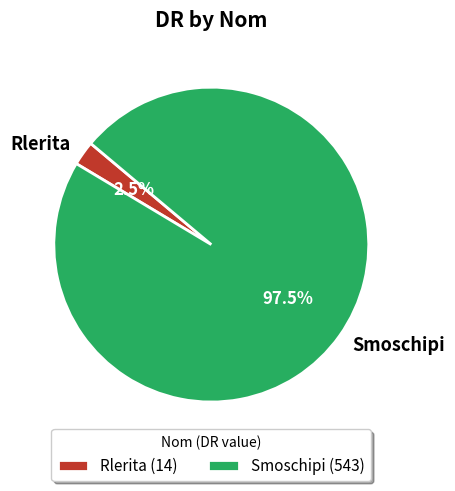

Which slice is the largest?

Smoschipi